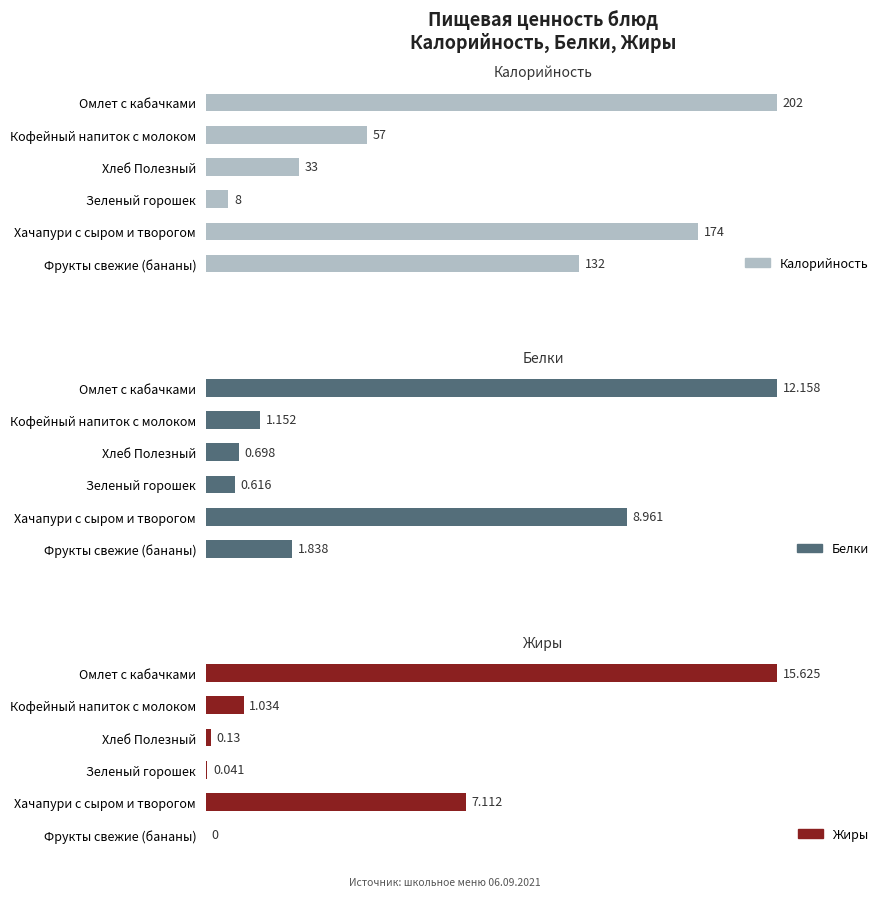

List the series in order of their peak value, lowest first.

Белки, Жиры, Калорийность